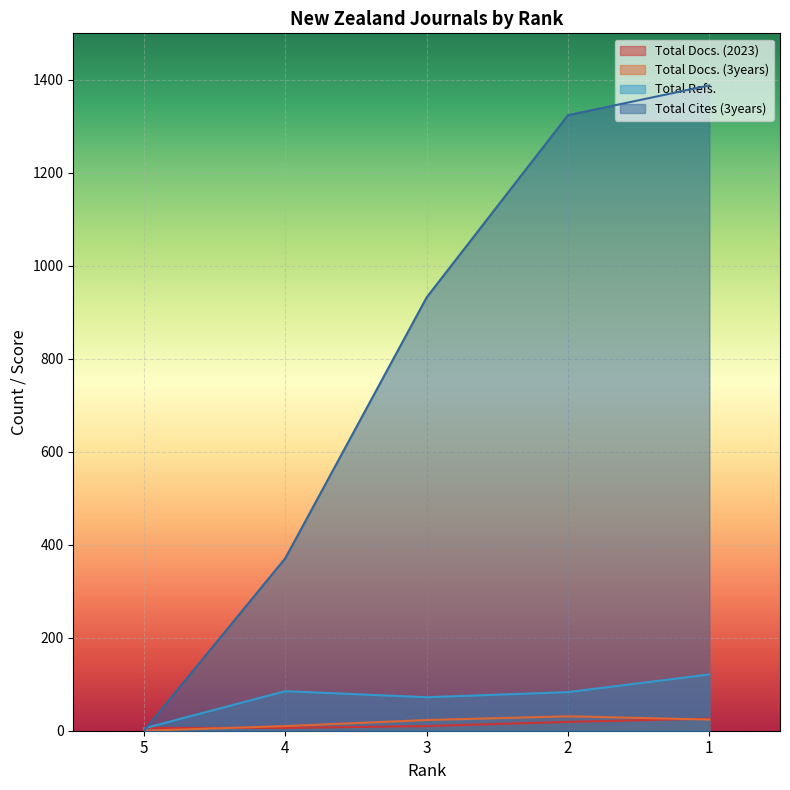

Where do Total Cites (3years) and Total Refs. first cross each other?

5 and 4